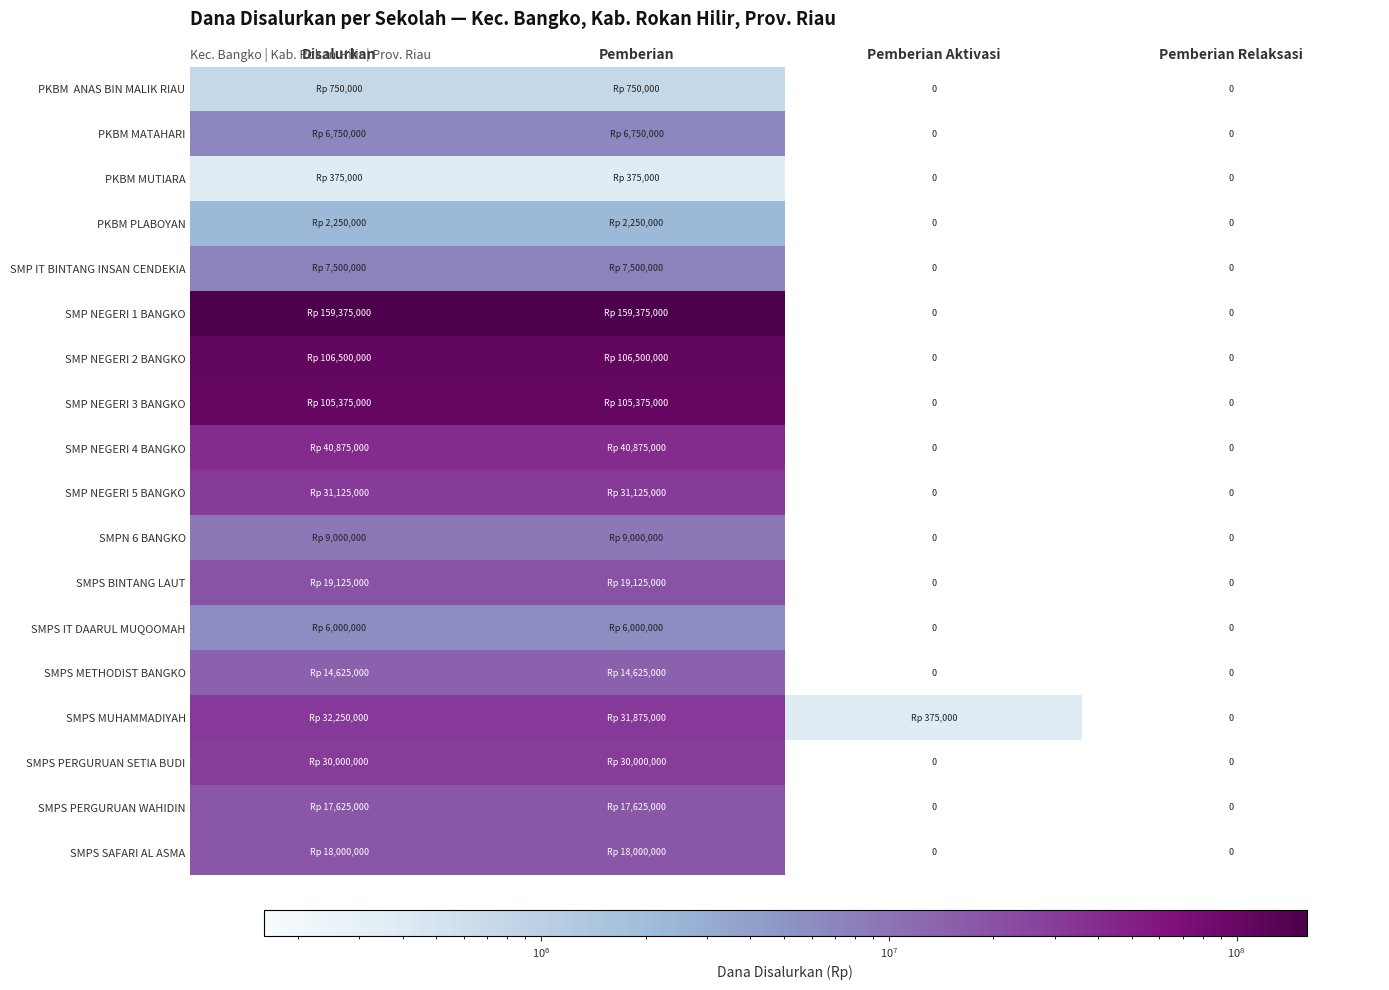

What is the difference between the maximum and second lowest values in the PKBM MUTIARA series?

375000